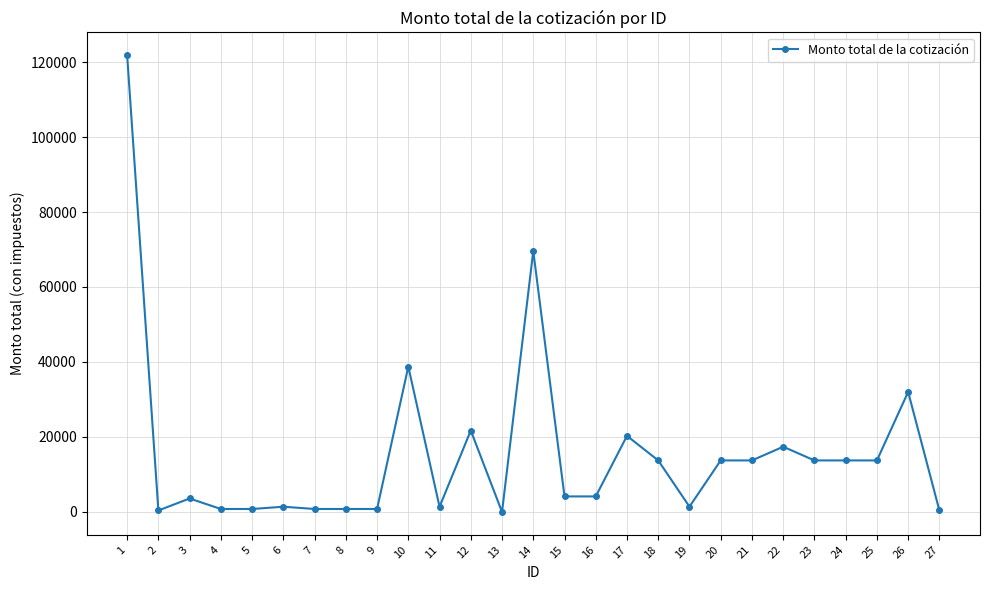

Between 17 and 5, which is larger?

17